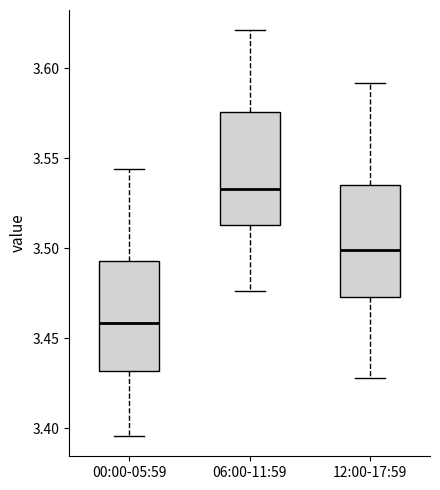

Reading left to right, transcribe this box plot: for each box, give where its median line is, the range the box spans, and where its two whiskers end, as read against the y-axis. The values are not printed on the chart, so give them approximately, as read against the axis.

00:00-05:59: median 3.460, box 3.430 to 3.495, whiskers 3.395 to 3.545
06:00-11:59: median 3.535, box 3.515 to 3.575, whiskers 3.475 to 3.620
12:00-17:59: median 3.500, box 3.475 to 3.535, whiskers 3.430 to 3.590